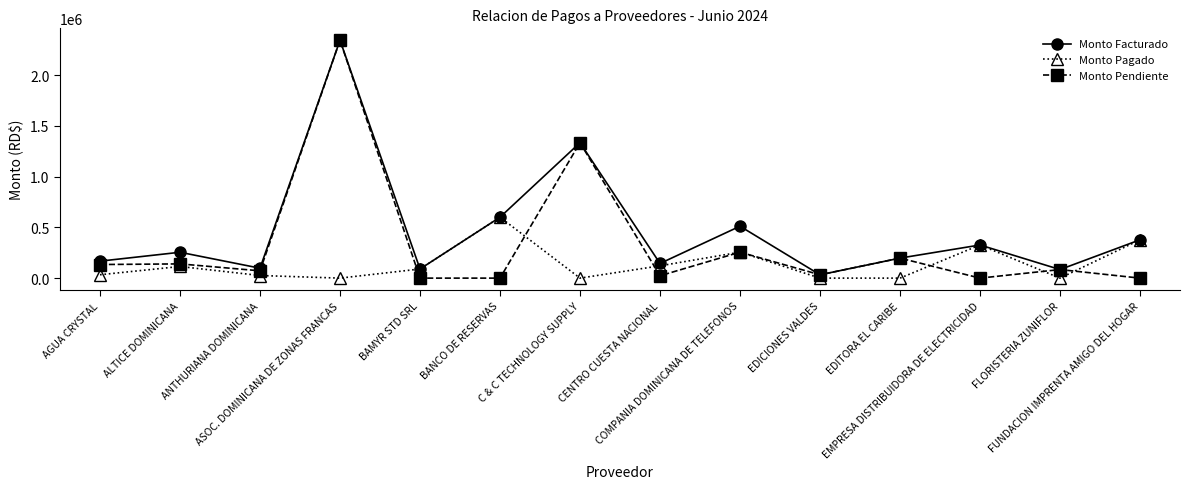

Where is the first local minimum for Monto Facturado?

ANTHURIANA DOMINICANA